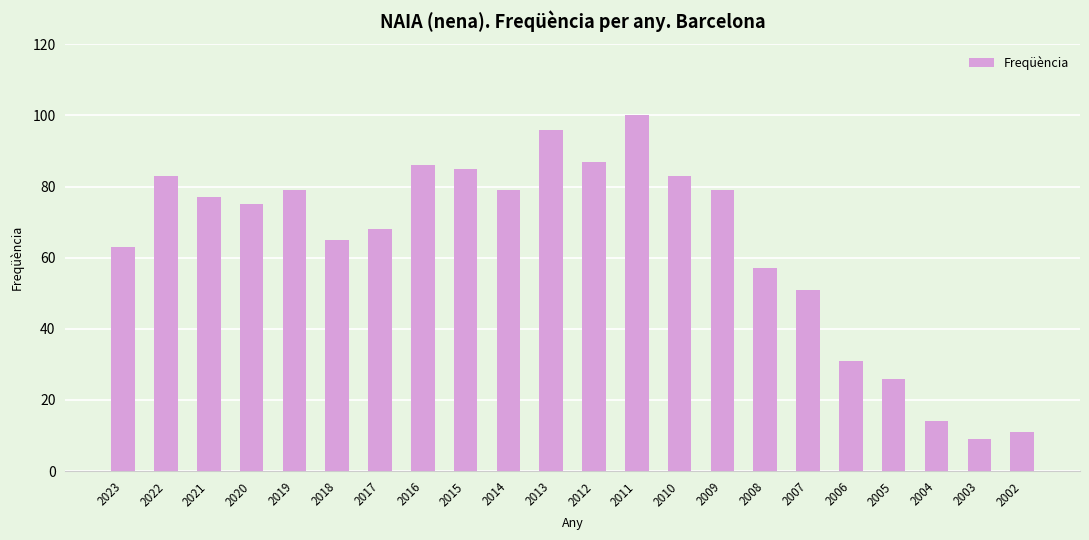

What is the value of the 18th bar from the left?

31